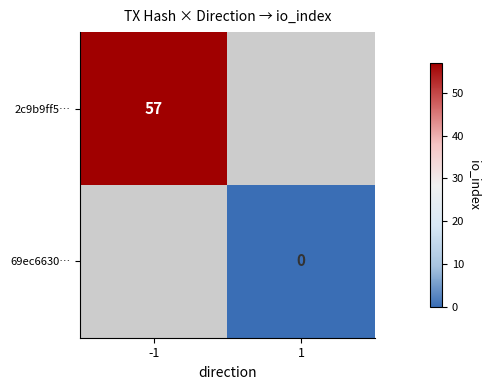

Is the value of 2c9b9ff5… at -1 greater than the value of 69ec6630… at 1?

Yes